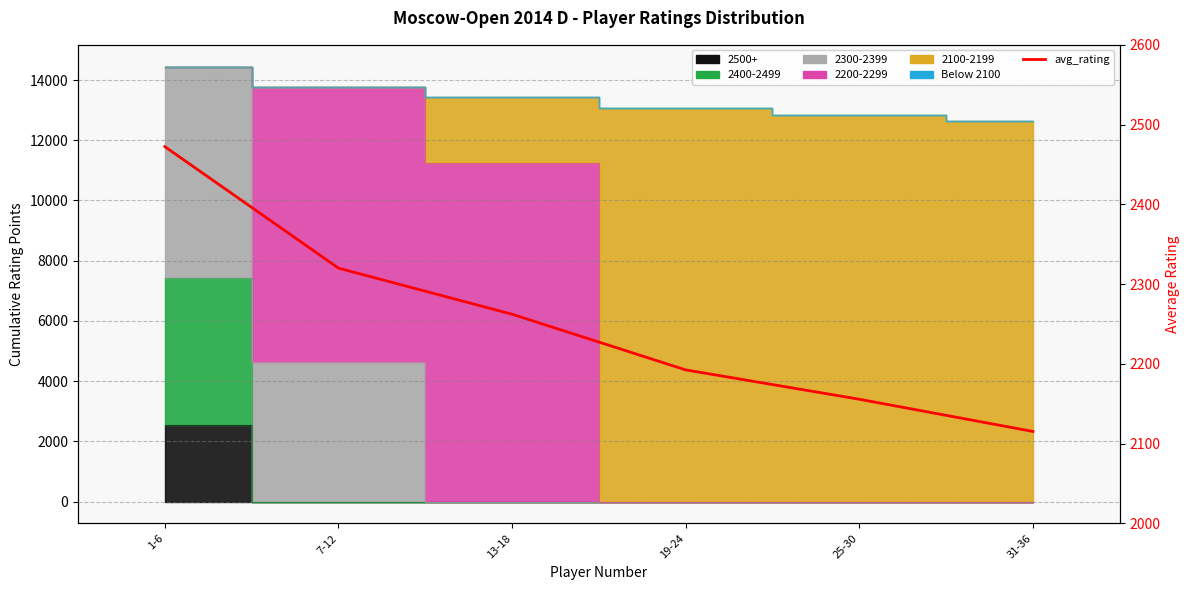

Is it true that the value at 13-18 is 474.1?

False